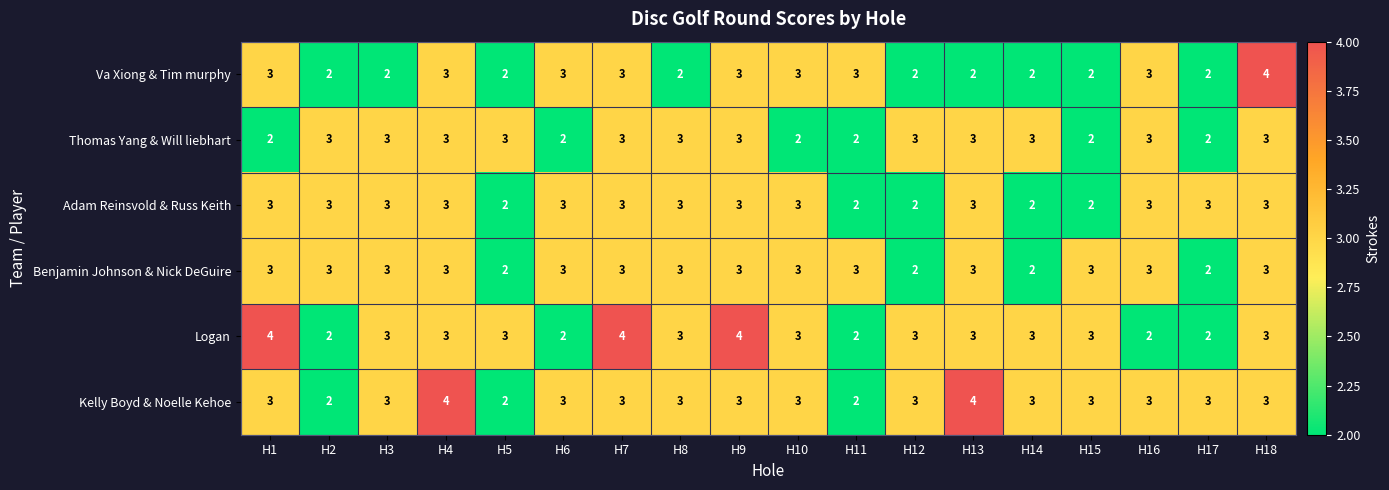

The value of Logan at H13 is 3. True or false?

True